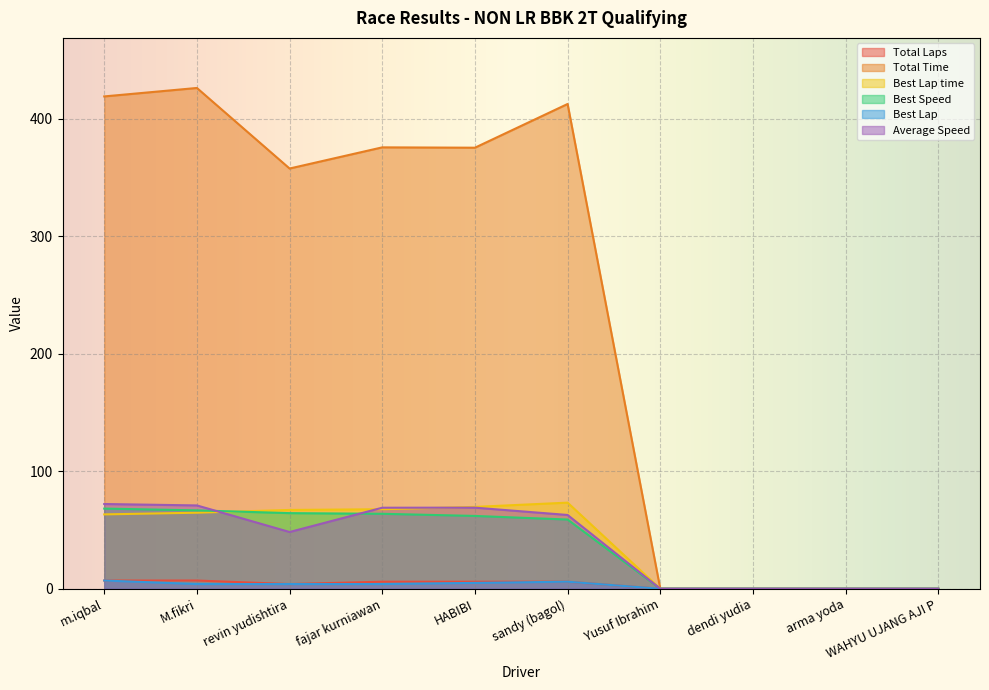

At which label does Total Laps first exceed 6?

m.iqbal